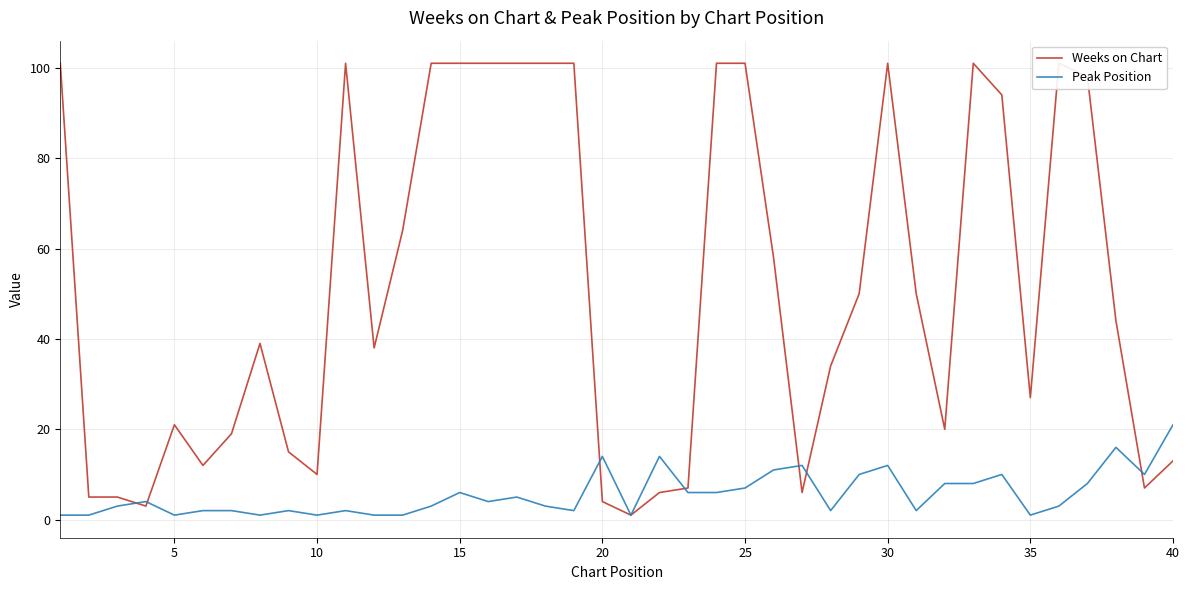

Which series has the widest spread of values?

Weeks on Chart